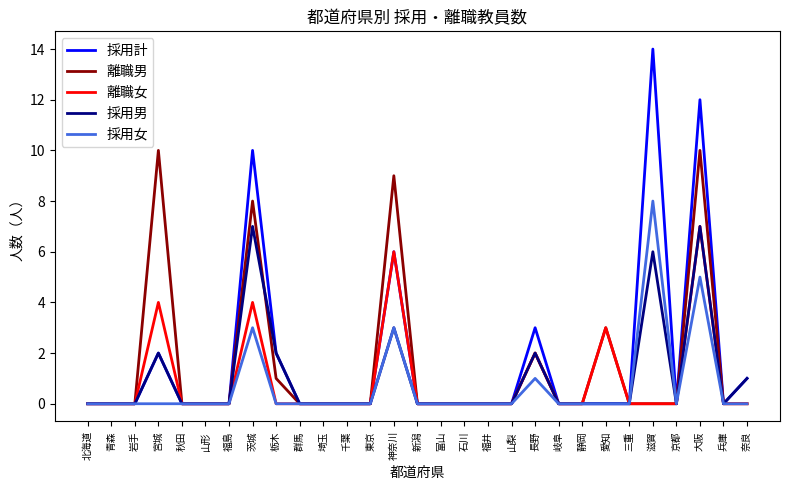

What is the spread (max minus min) of values at 栃木?

2